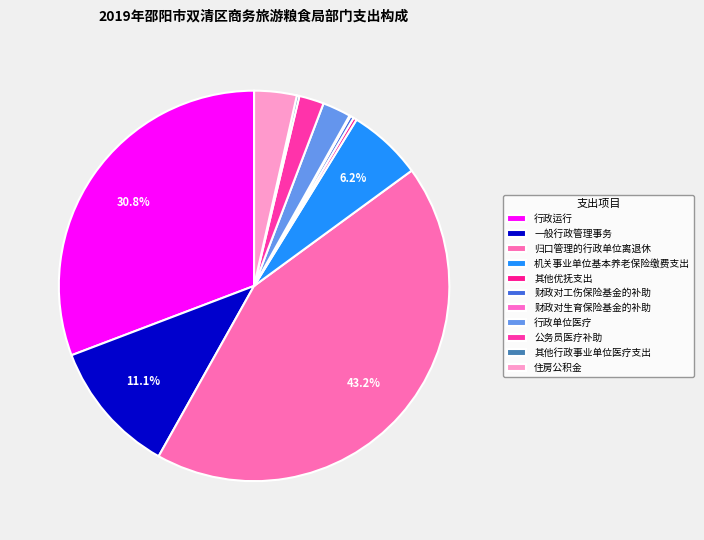

What is the ratio of the value at 归口管理的行政单位离退休 to the value at 一般行政管理事务?

3.9